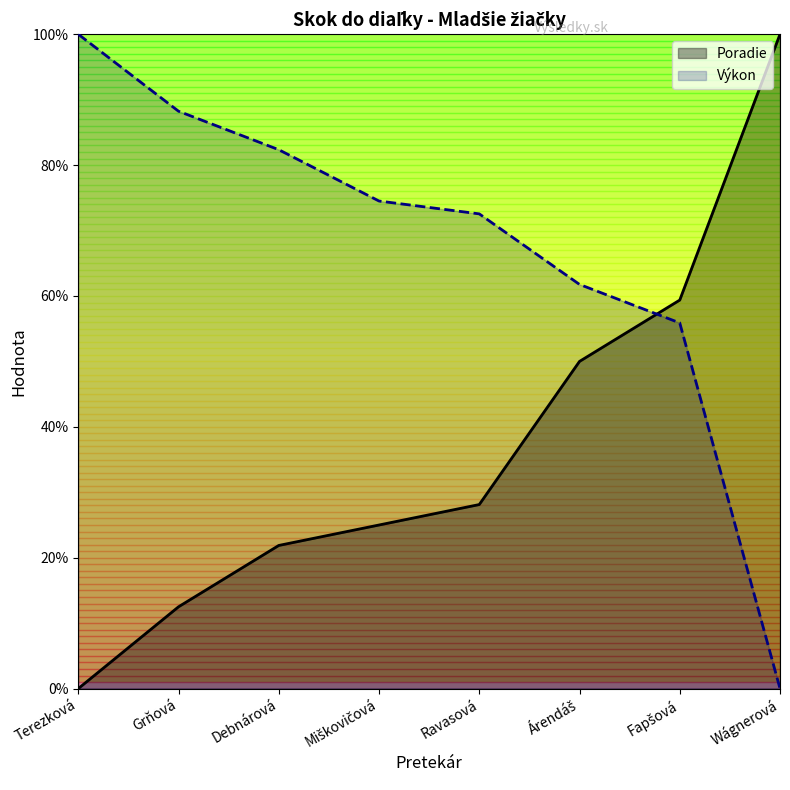

Rank the series by their average value, from highest to lowest.

Výkon, Poradie